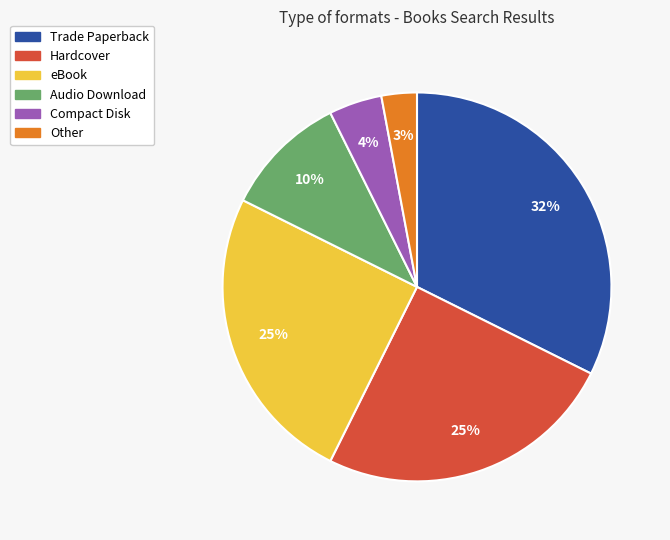

To the nearest percent, what percentage of the pie is Compact Disk?

4%